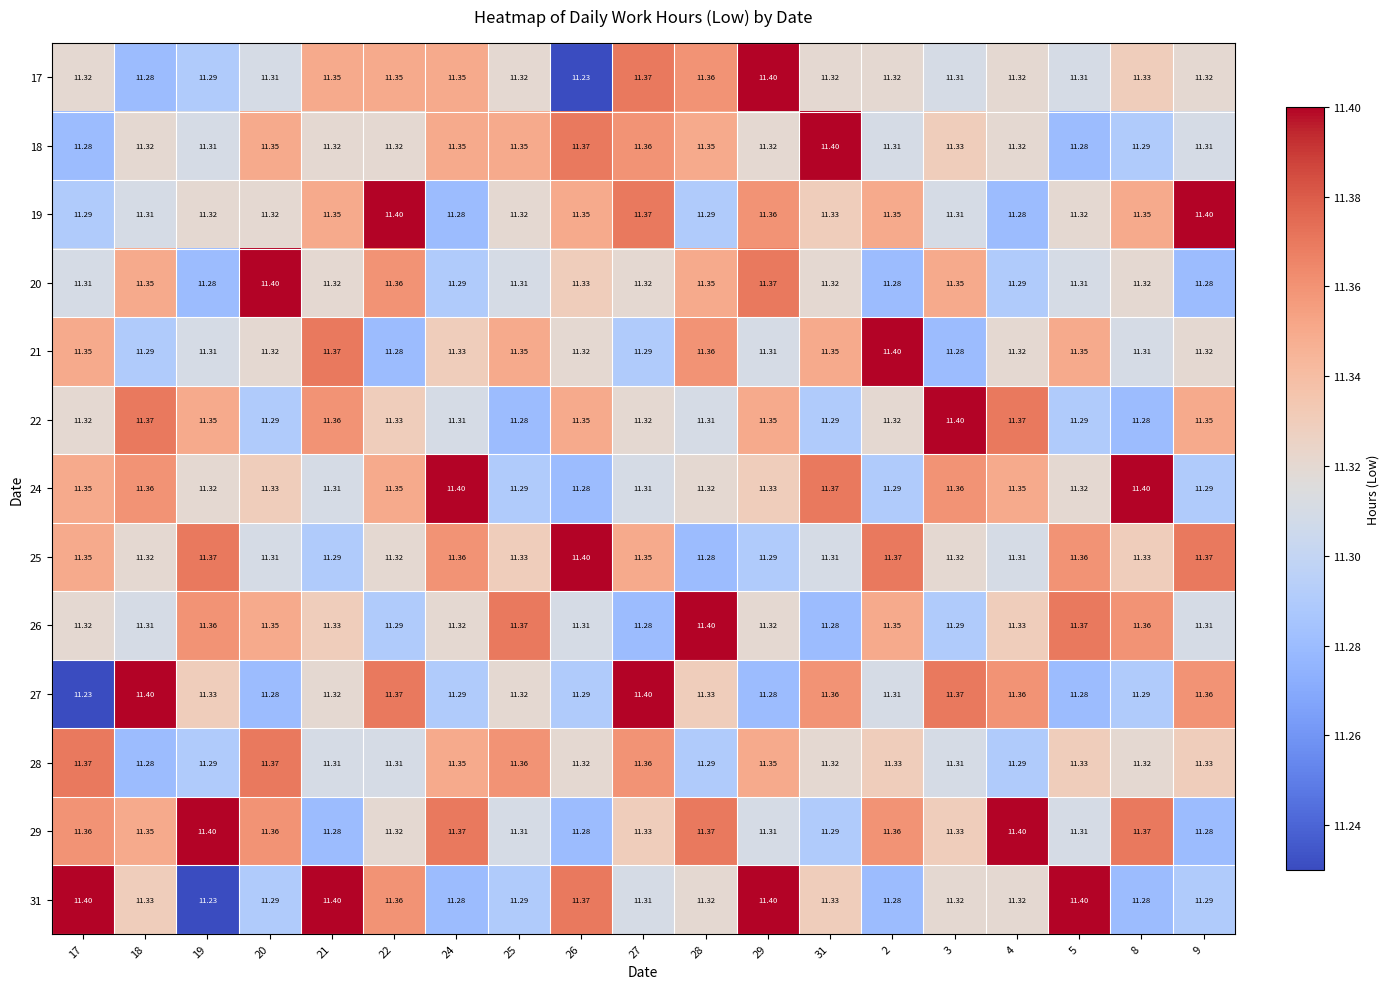

Is the value of 28 at 5 greater than the value of 24 at 8?

No